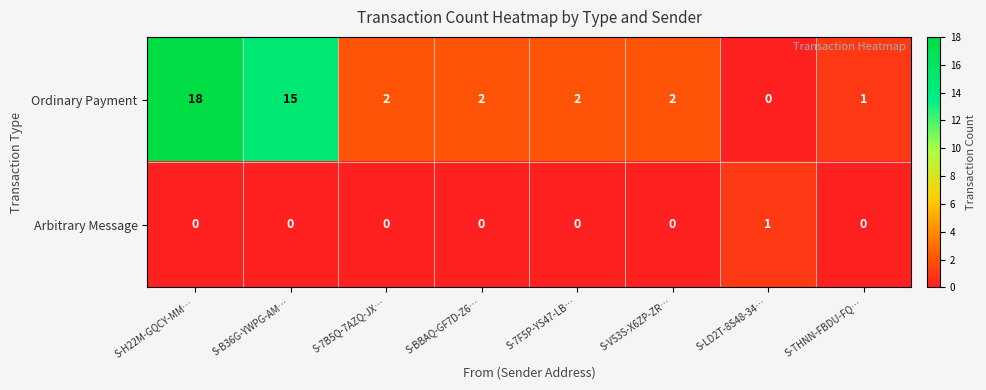

At which label does Ordinary Payment reach its peak?

S-H22M-GQCY-MM…